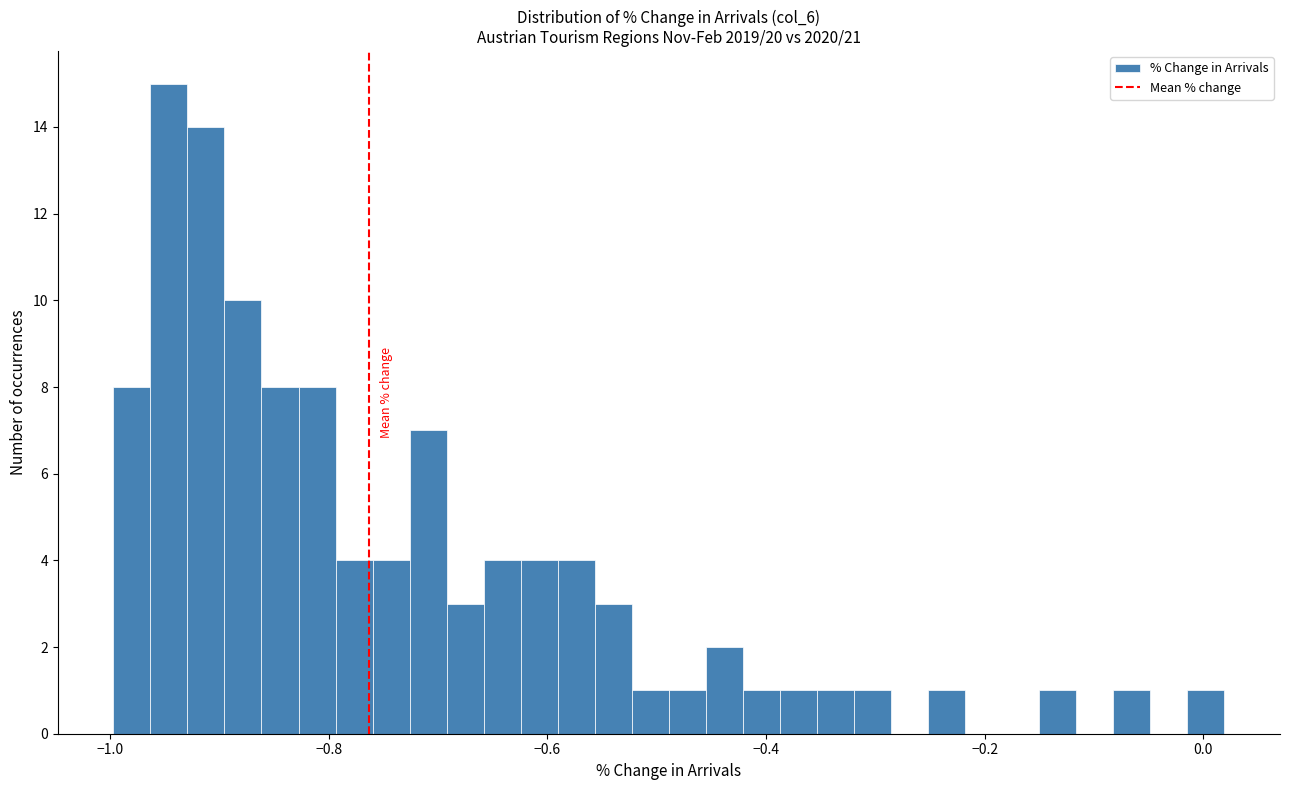

Around what value on the x-axis is the tallest bar? Give the approximate position of its centre, as read against the axis.

-0.94